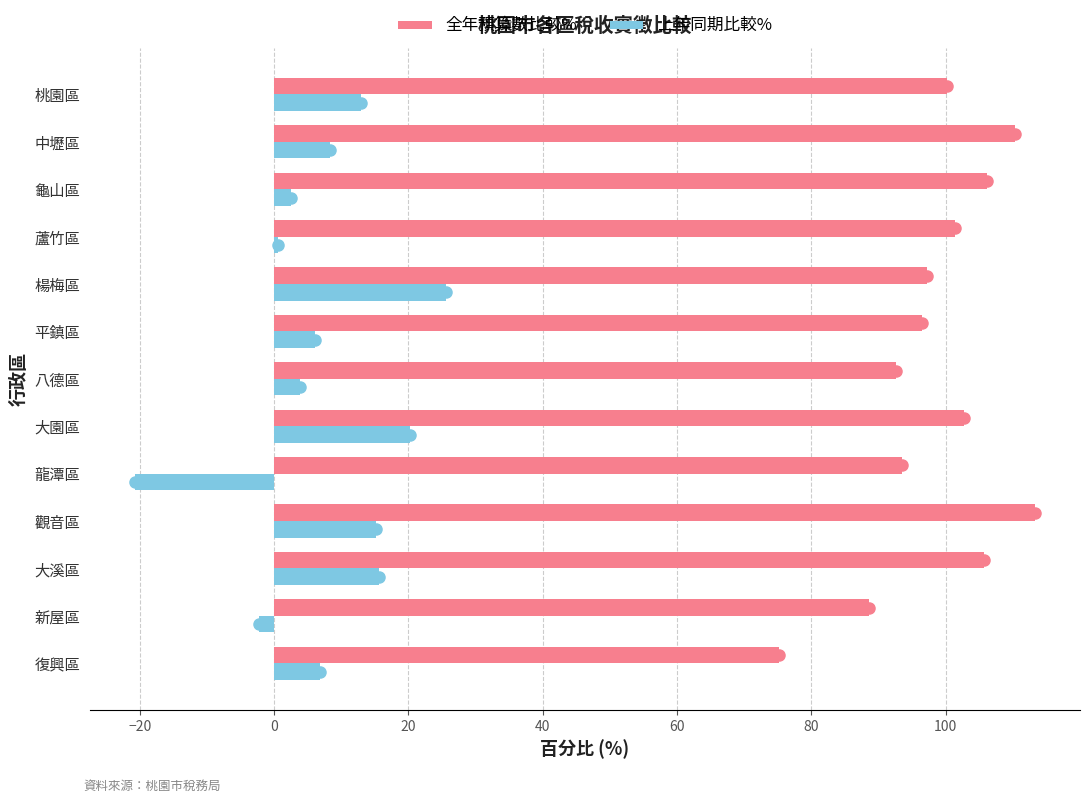

How many values in 上年同期比較% are above zero?

11